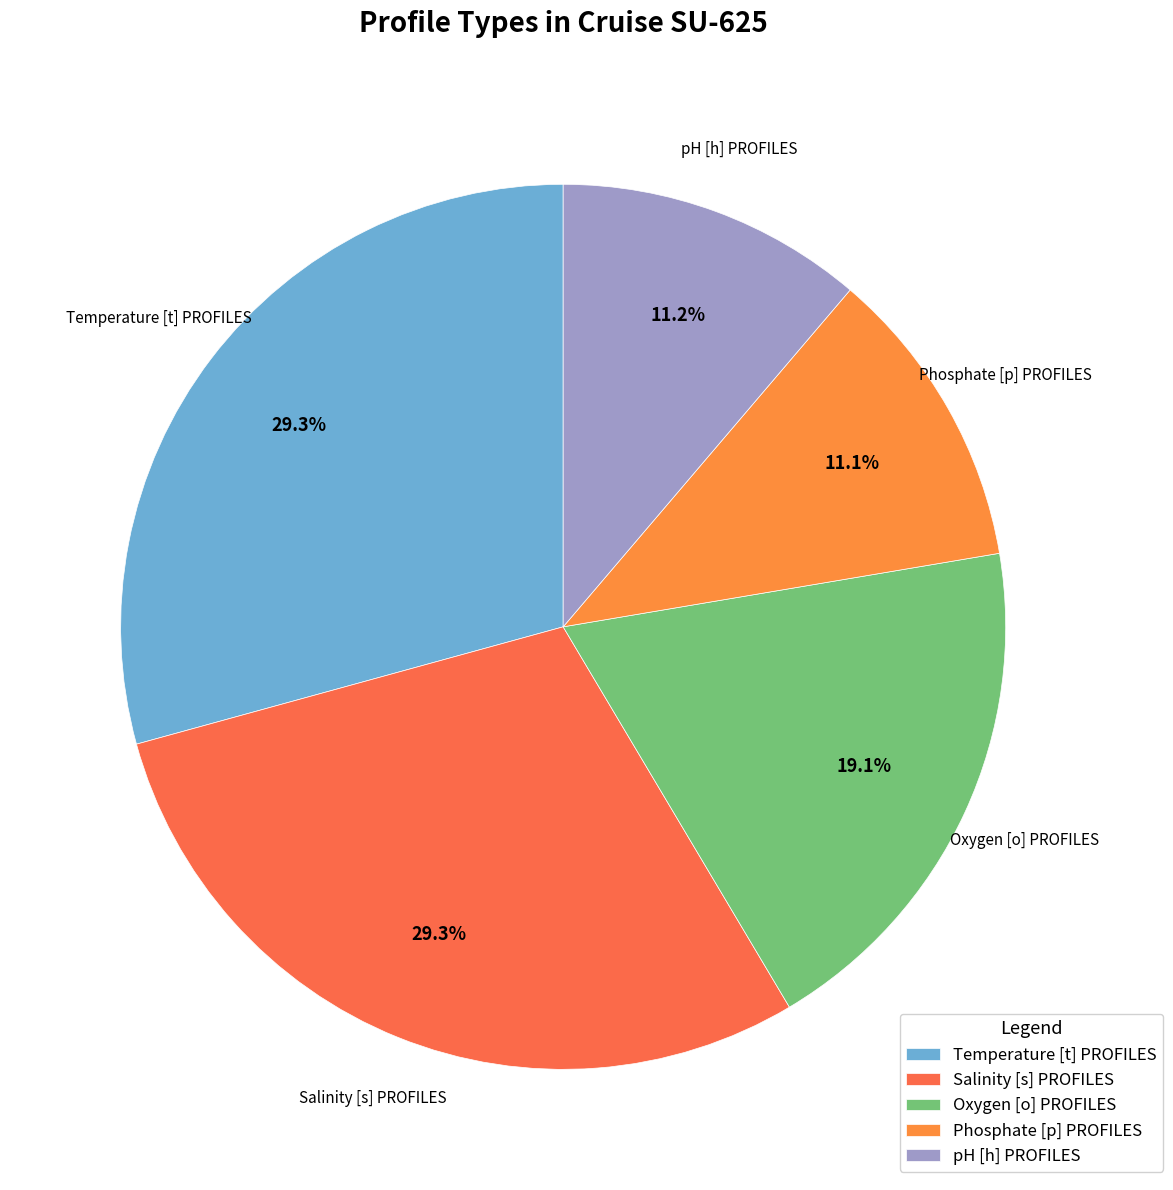

What is the total percentage of Phosphate [p] PROFILES and Temperature [t] PROFILES?

40.4%